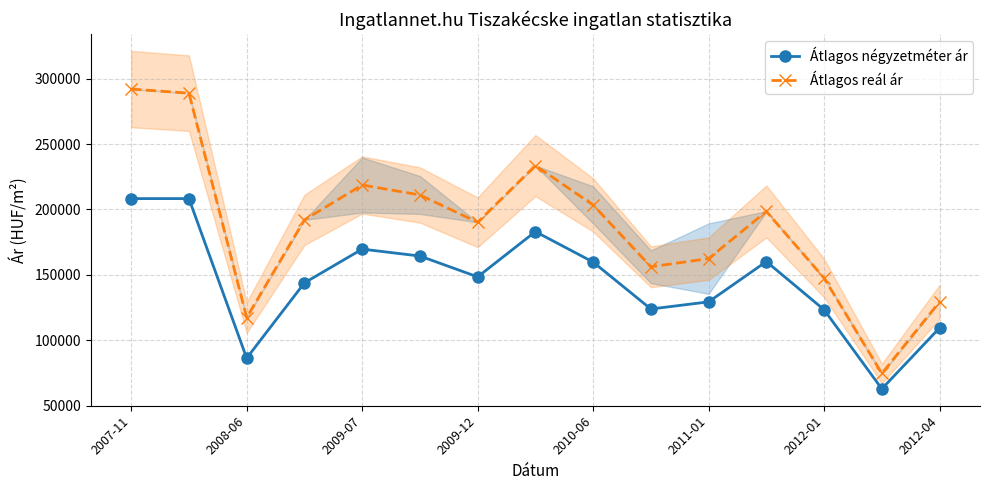

Reading left to right, list all the values displayed in this chart.

Átlagos négyzetméter ár: 208333	208333	86290	143879	169698	164404	148467	183076	159790	123886	129356	160188	123287	62822	109452
Átlagos reál ár: 292102	288989	117343	192056	218734	211111	190205	233596	203474	156181	162429	198497	147564	74567	129395